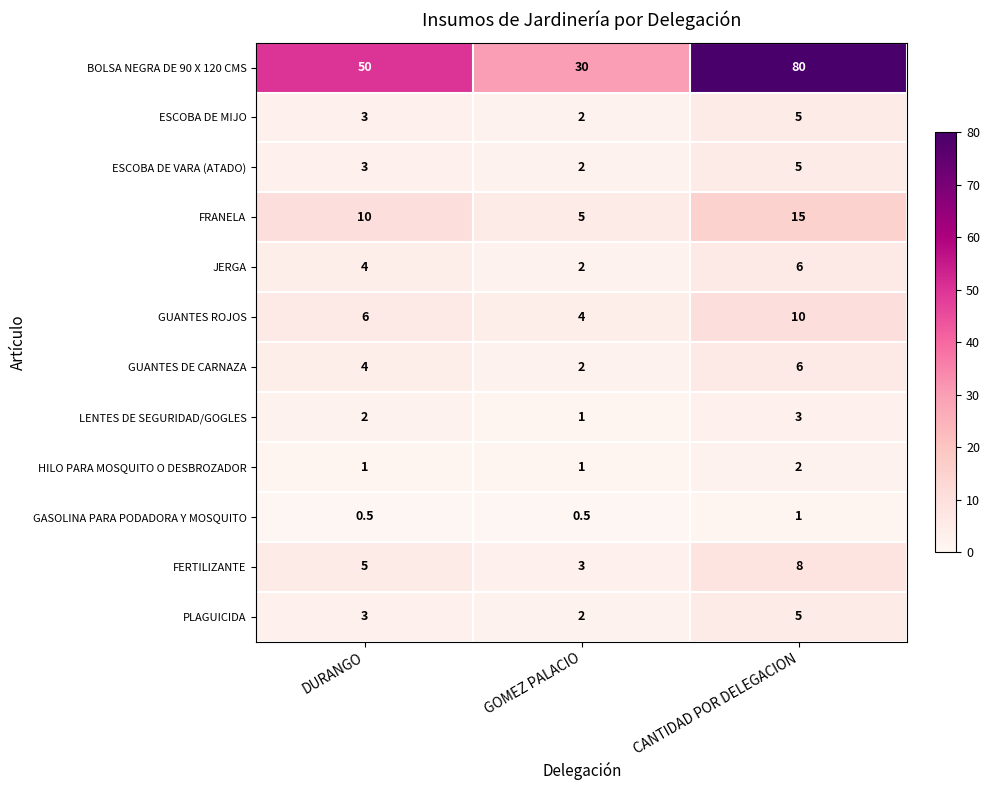

At which label does FERTILIZANTE reach its peak?

CANTIDAD POR DELEGACION